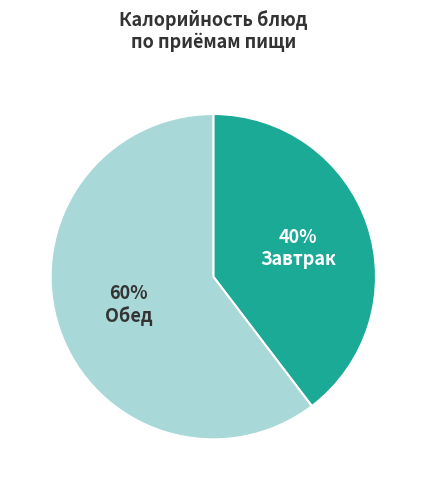

Does any single category account for the majority?

Yes